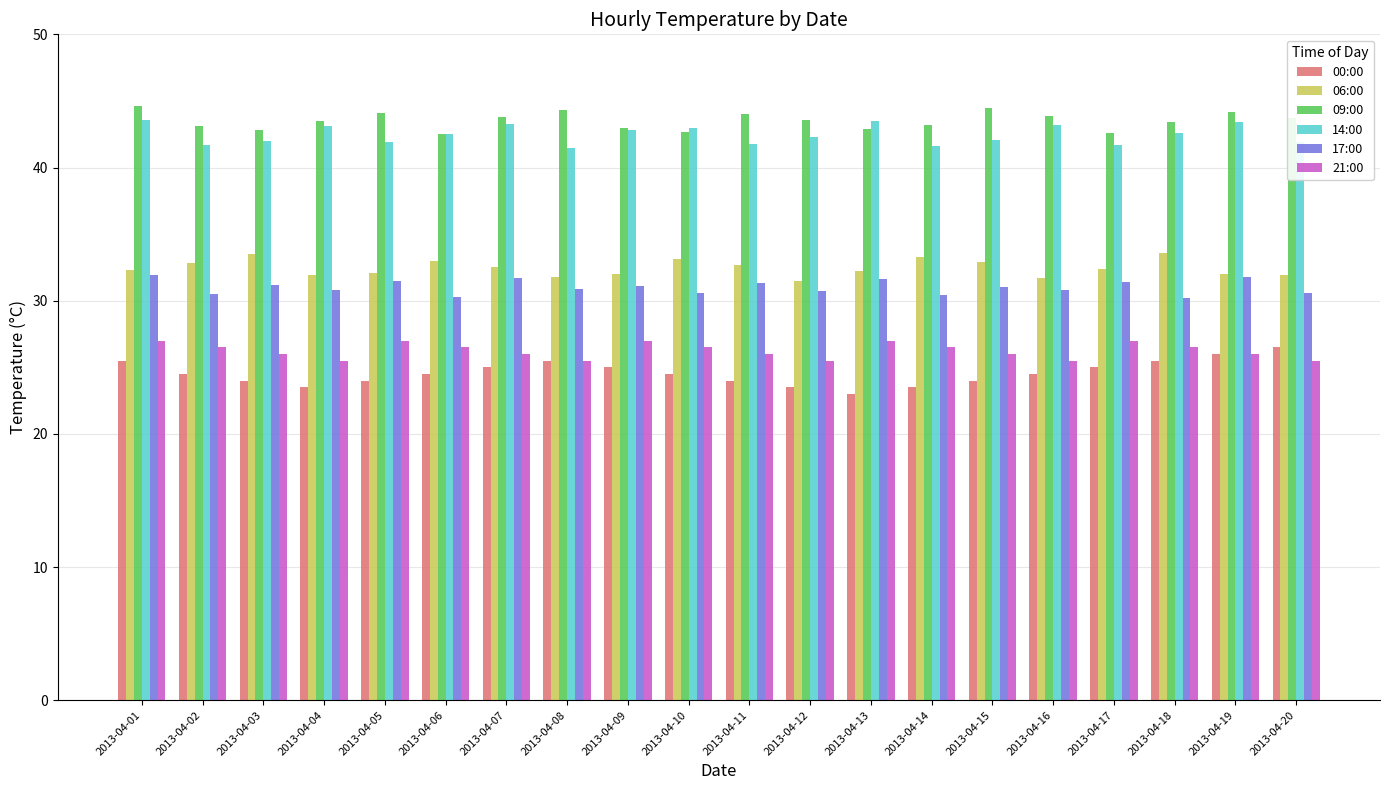

What is the difference between the 21:00 values at 2013-04-10 and 2013-04-20?

1.0